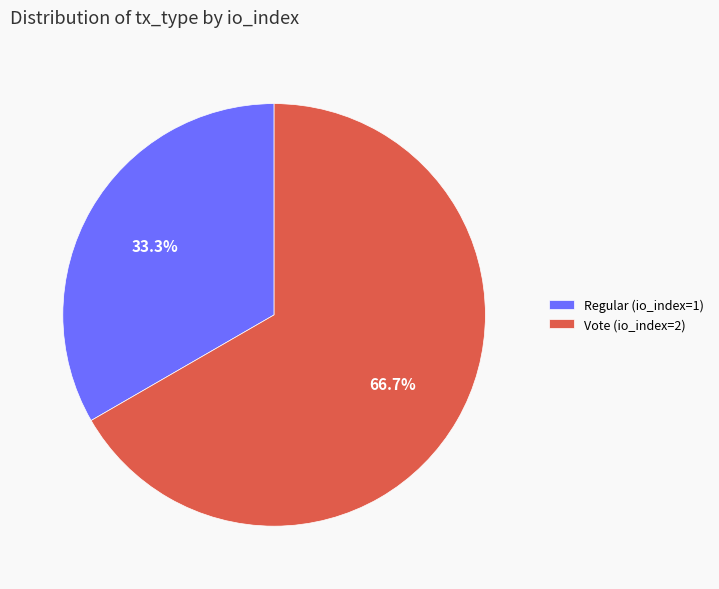

Which category accounts for the majority?

Vote (io_index=2)